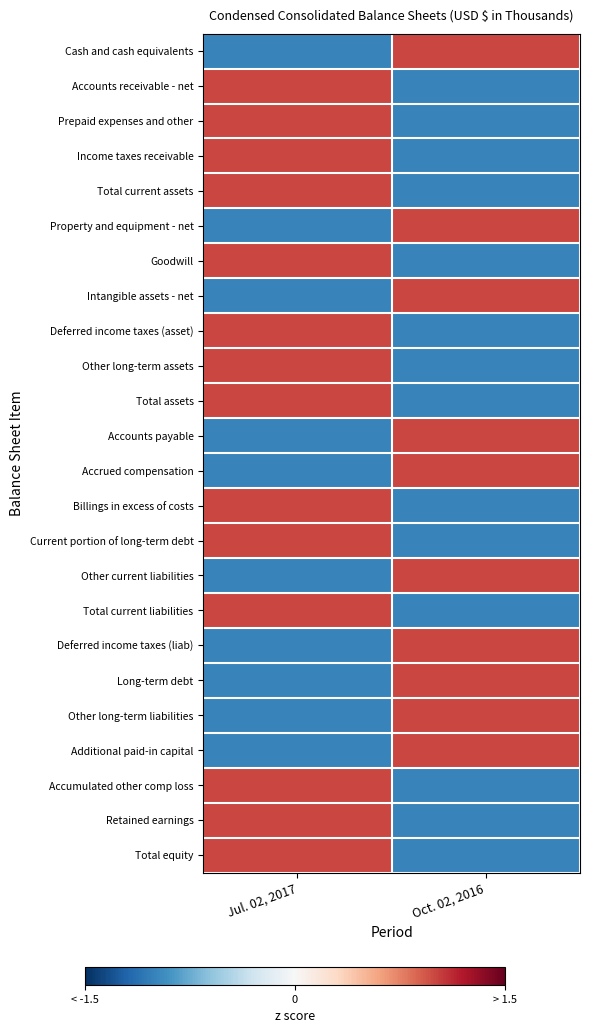

At which category is the sum across all series the highest?

Jul. 02, 2017